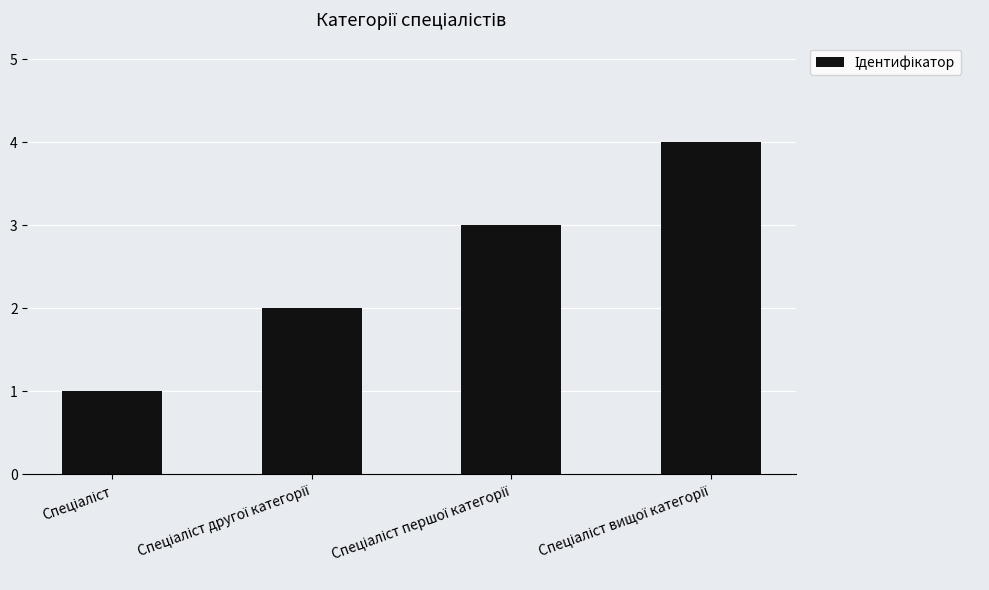

What is the sum of all values?

10